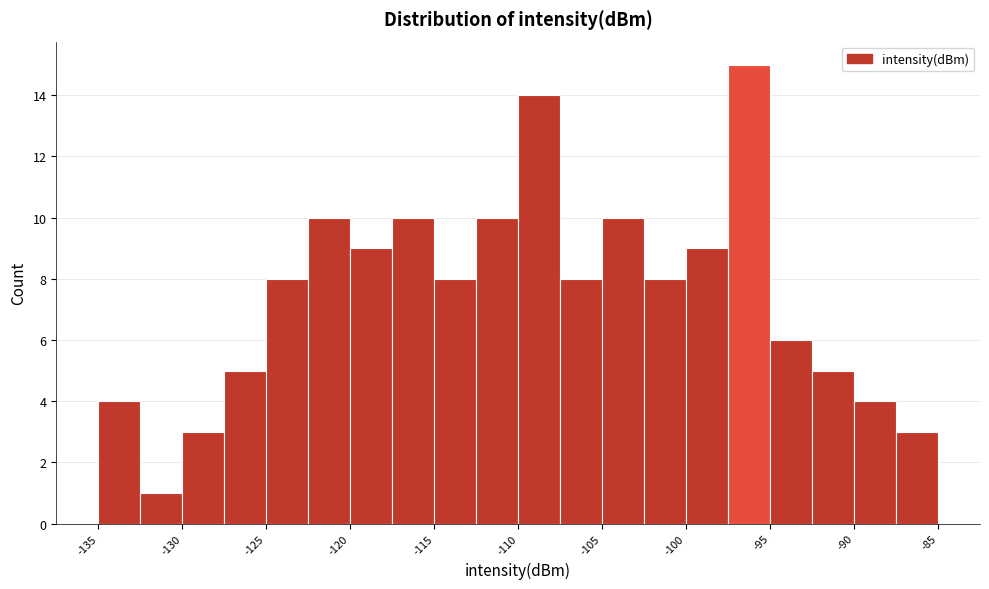

Over which range of the x-axis is the bar tallest?

-98.0 to -95.5